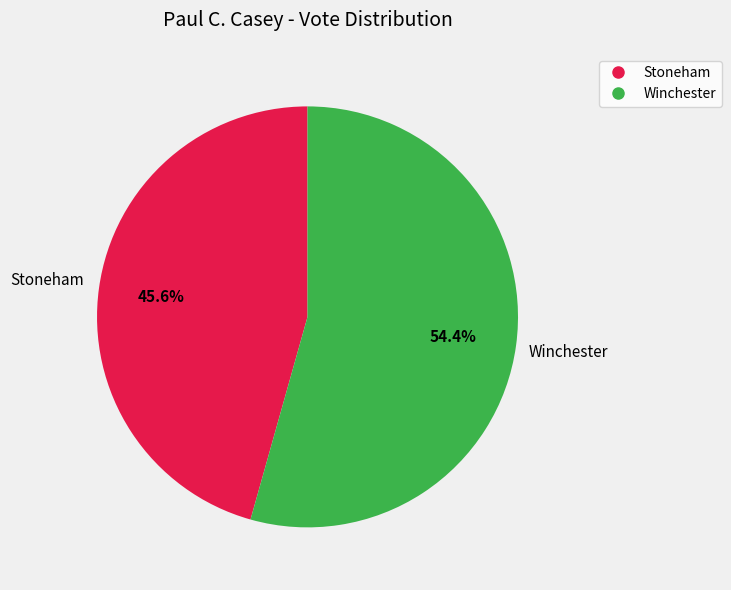

What is the majority slice?

Winchester